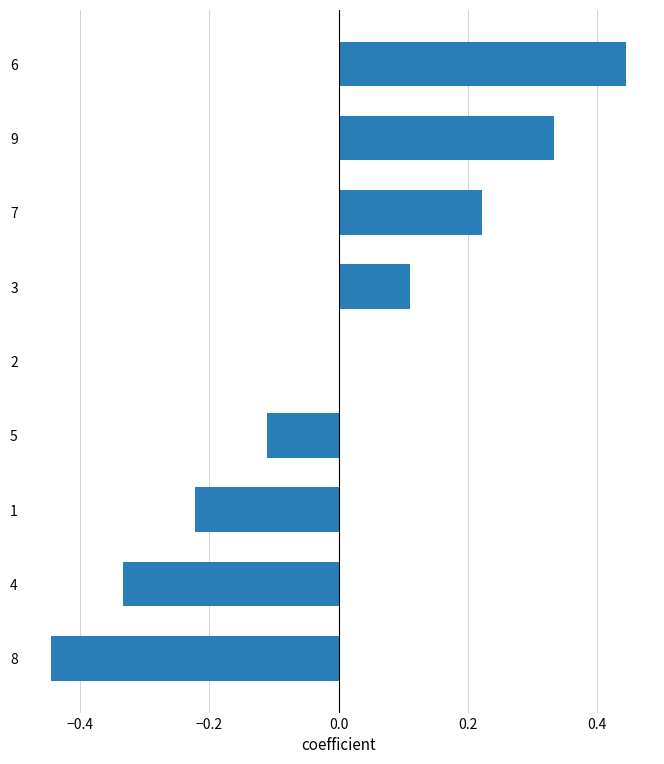

Which label corresponds to the largest value in the chart?

6